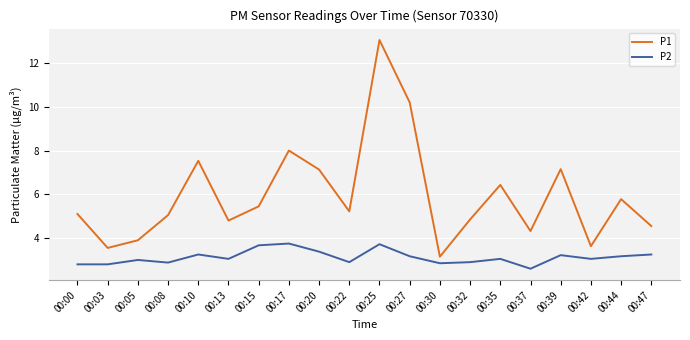

True or false: P2 and P1 cross at least once.

False